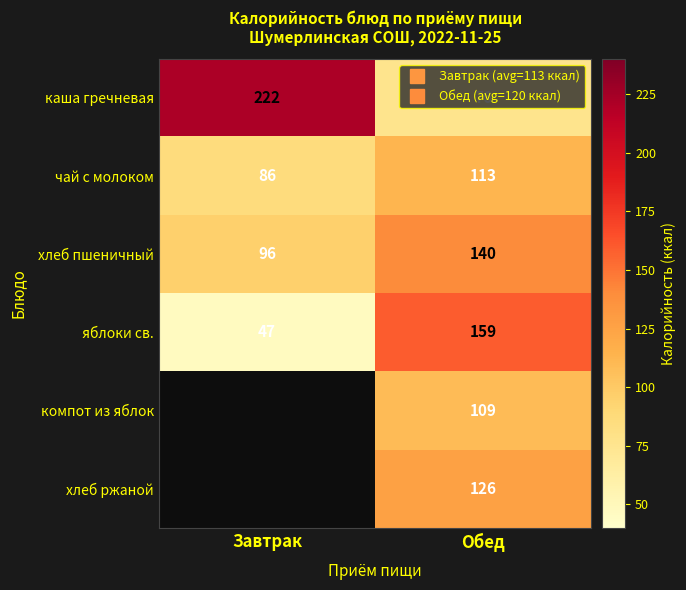

At which category is the sum across all series the highest?

Обед